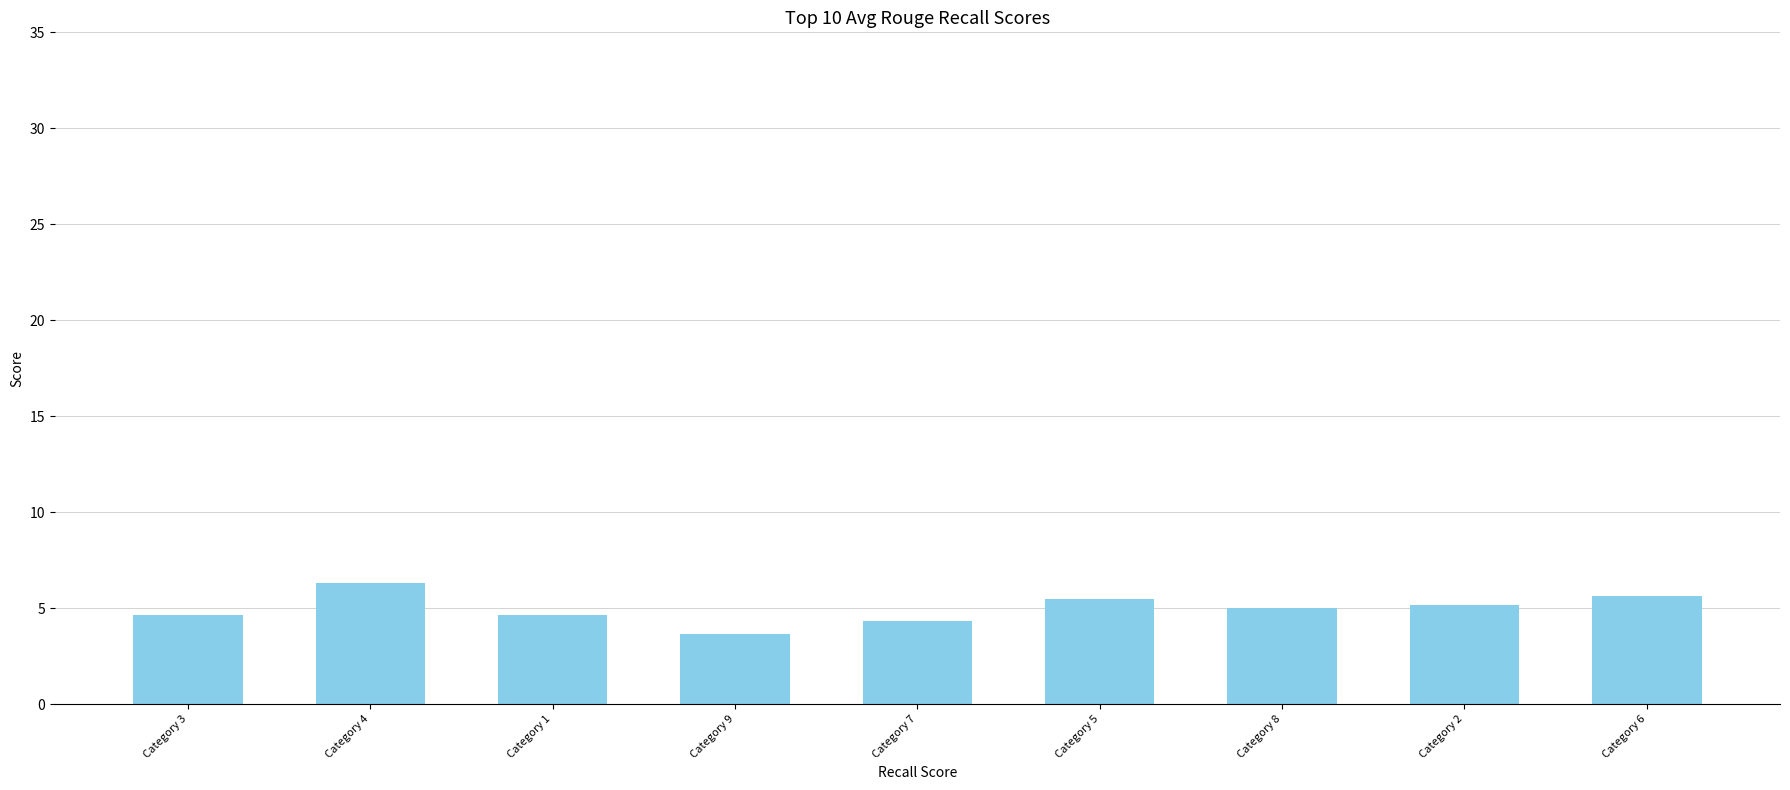

What is the sum of the values at Category 9 and Category 6?

9.3